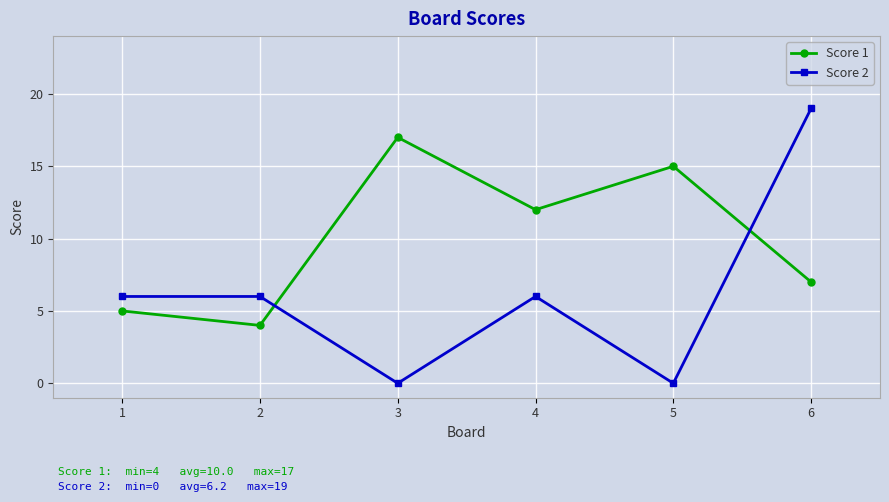

What is the difference between the highest and lowest values at 4?

6